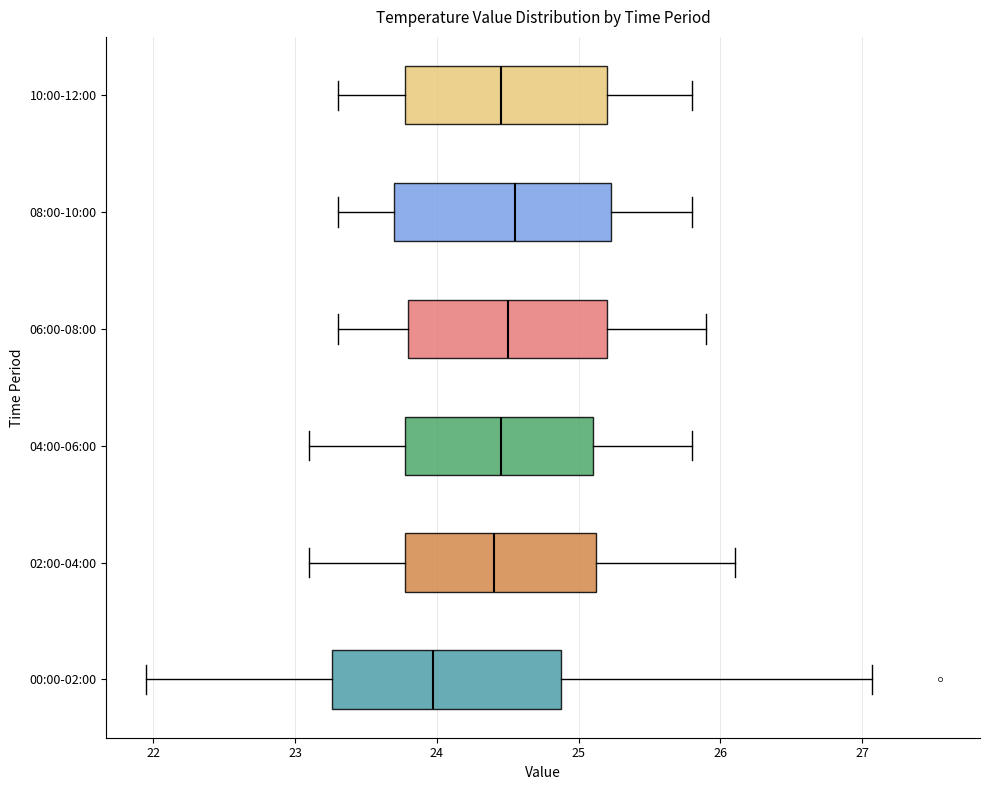

Where does the left whisker of the box for 00:00-02:00 end on the x-axis? The values are not printed on the chart, so give them approximately, as read against the axis.

22.0